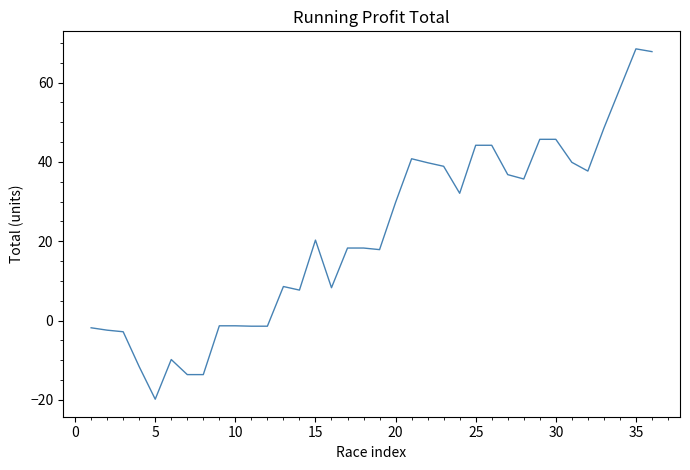

What is the greatest value displayed?

68.5